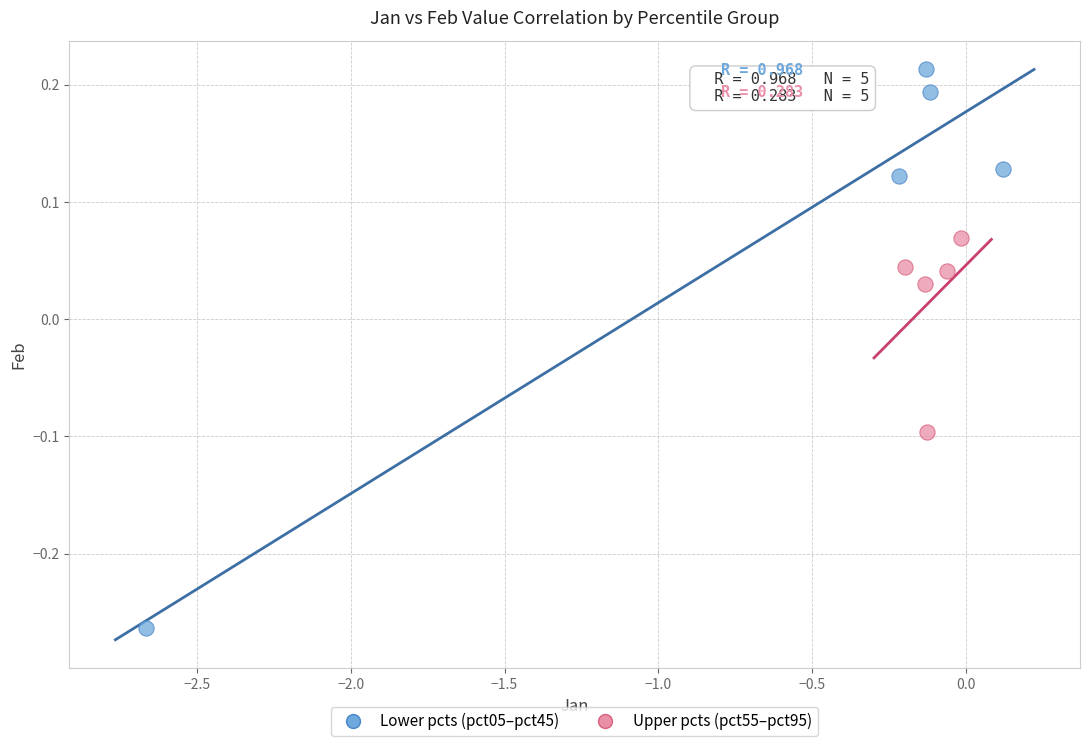

Which series reaches the maximum Y coordinate?

Lower pcts (pct05–pct45)